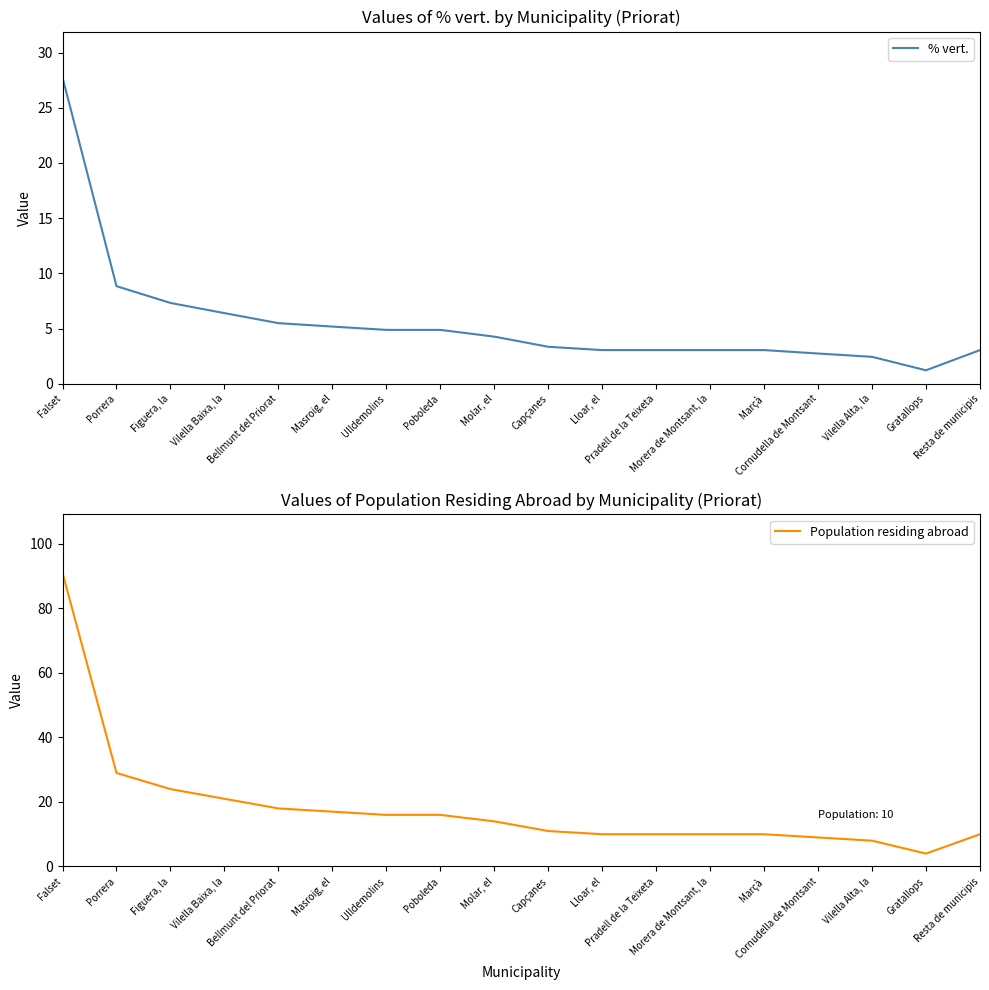

What are all the series names shown in the legend?

% vert., Population residing abroad